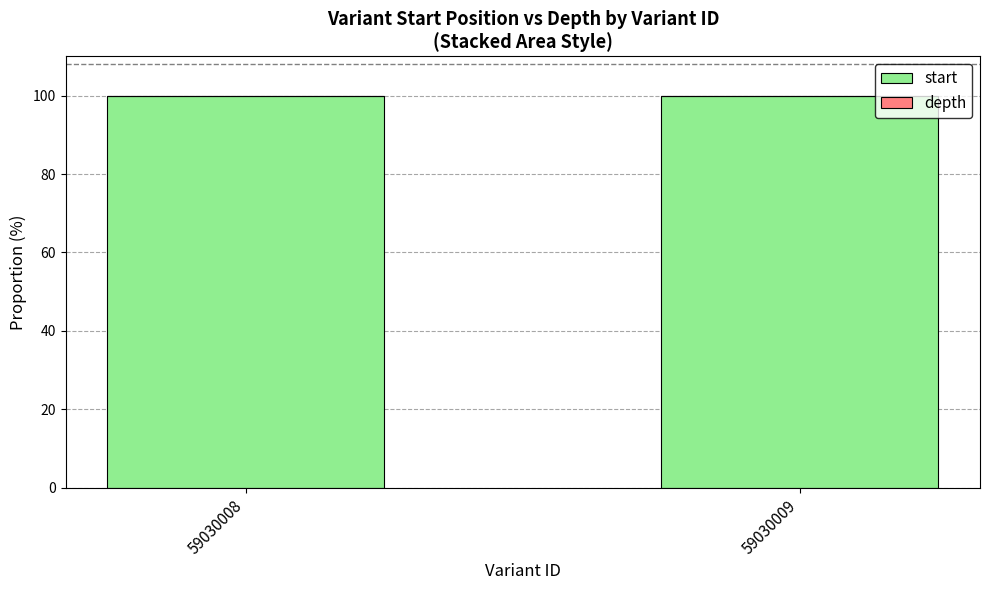

The start series shows 130.7 at 59030008. True or false?

False